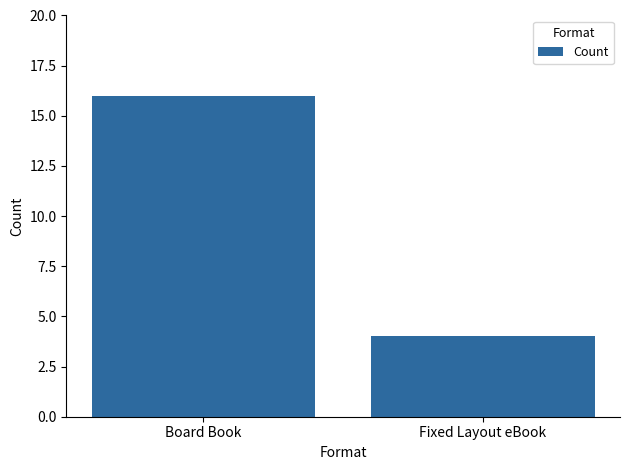

Rank the categories by value from highest to lowest.

Board Book, Fixed Layout eBook